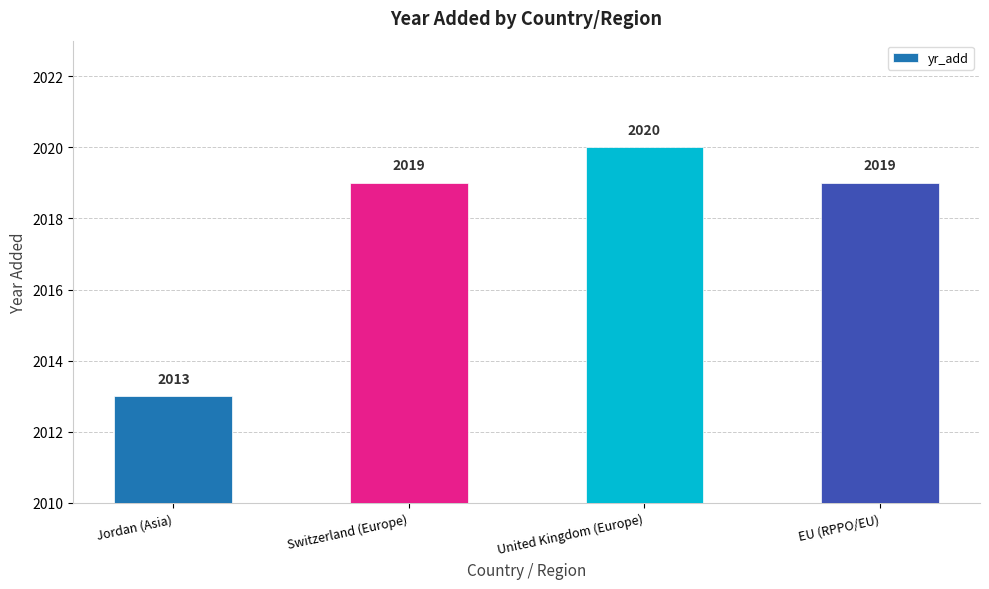

Reading right to left, transcribe all the data shown in this chart.

2019	2020	2019	2013